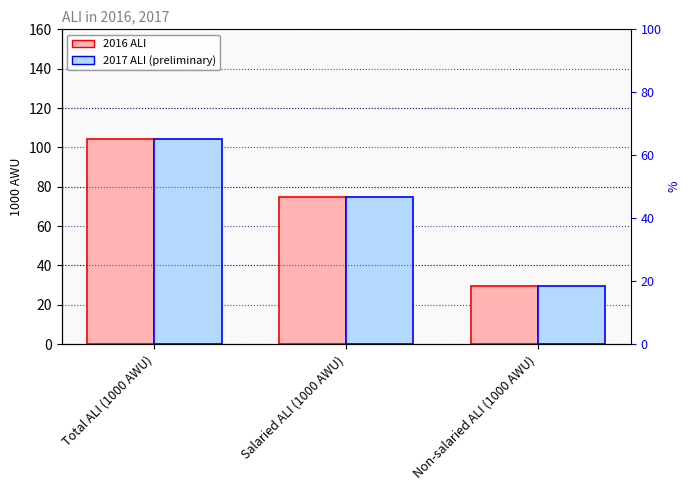

At how many categories does at least one series exceed 62?

2